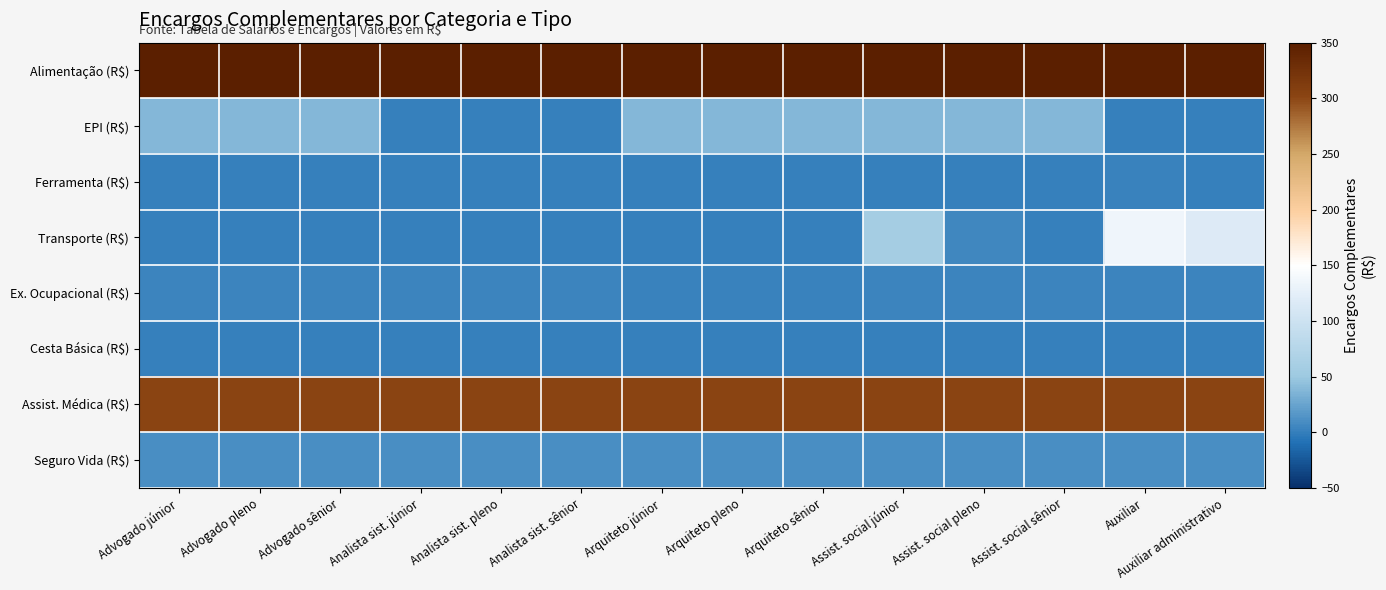

Which series has the widest spread of values?

Transporte (R$)